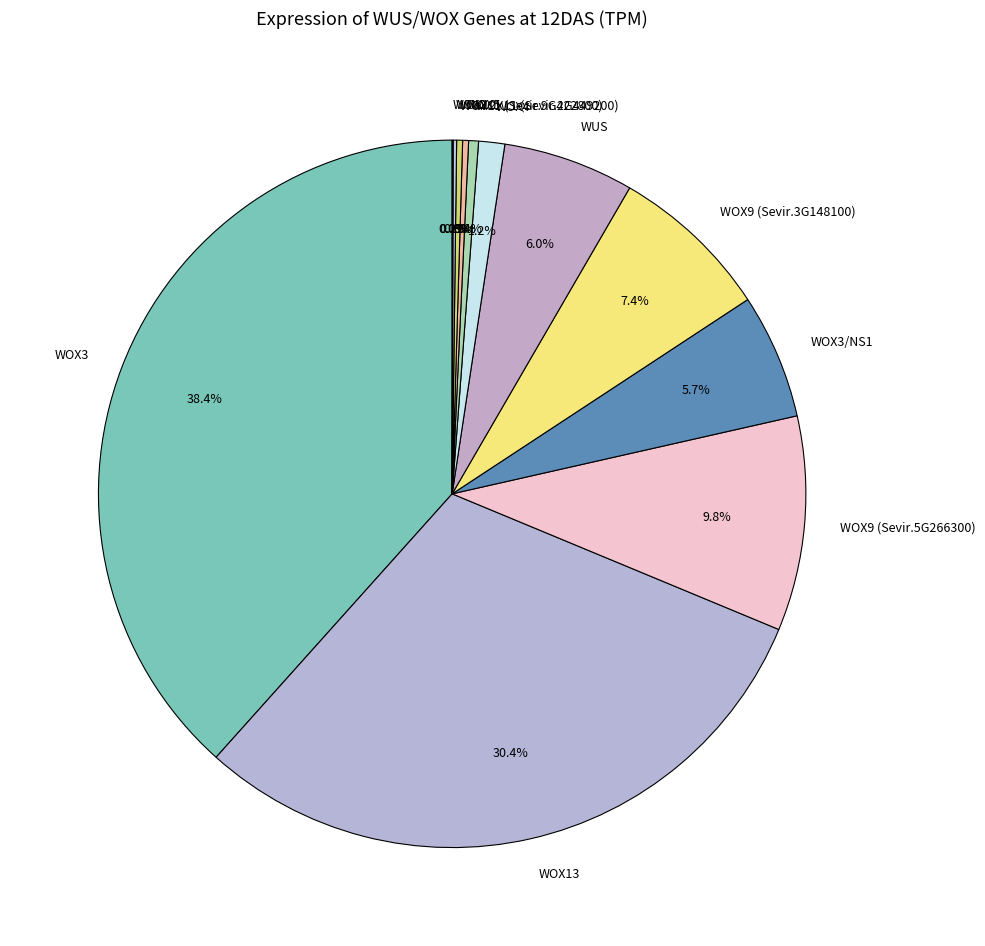

Which has a higher value, WOX4 or WOX9 (Sevir.3G148100)?

WOX9 (Sevir.3G148100)